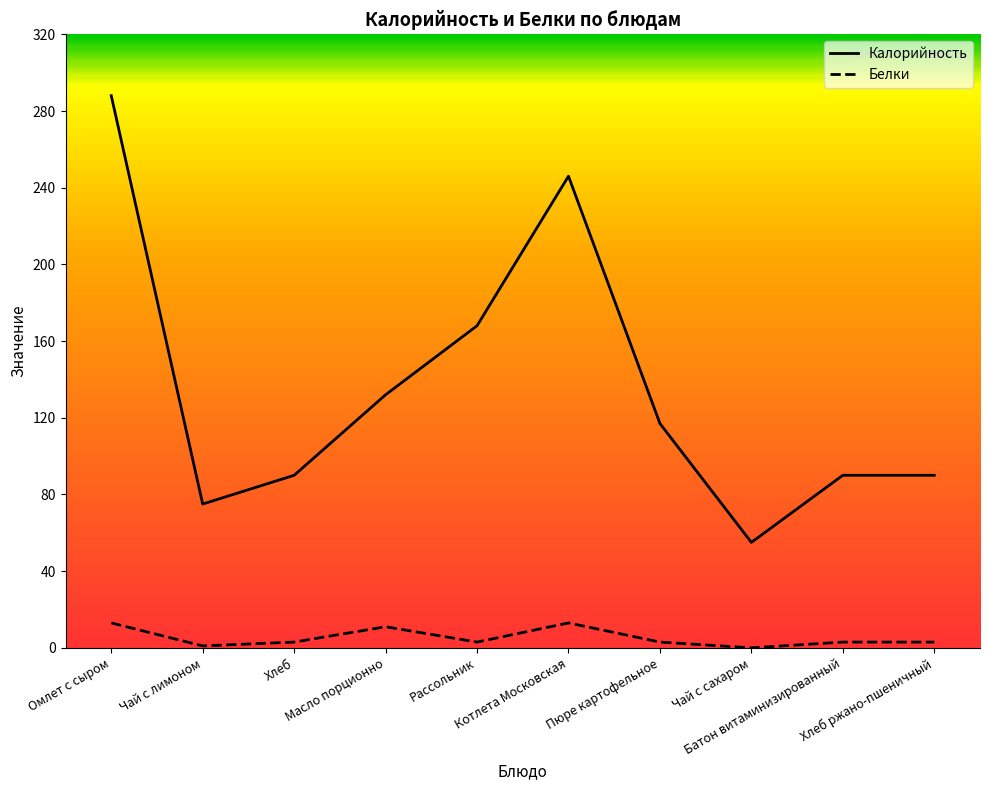

List the labels in order of Калорийность value, largest first.

Омлет с сыром, Котлета Московская, Рассольник, Масло порционно, Пюре картофельное, Хлеб, Батон витаминизированный, Хлеб ржано-пшеничный, Чай с лимоном, Чай с сахаром